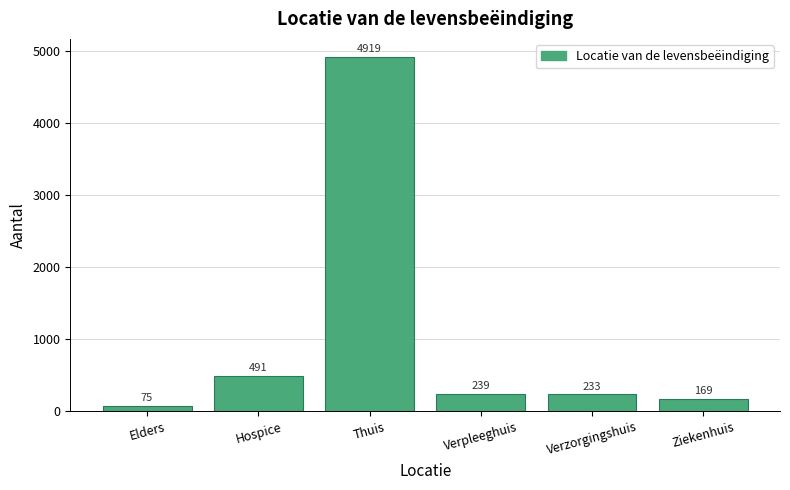

The chart shows a value of 662 at Hospice. True or false?

False